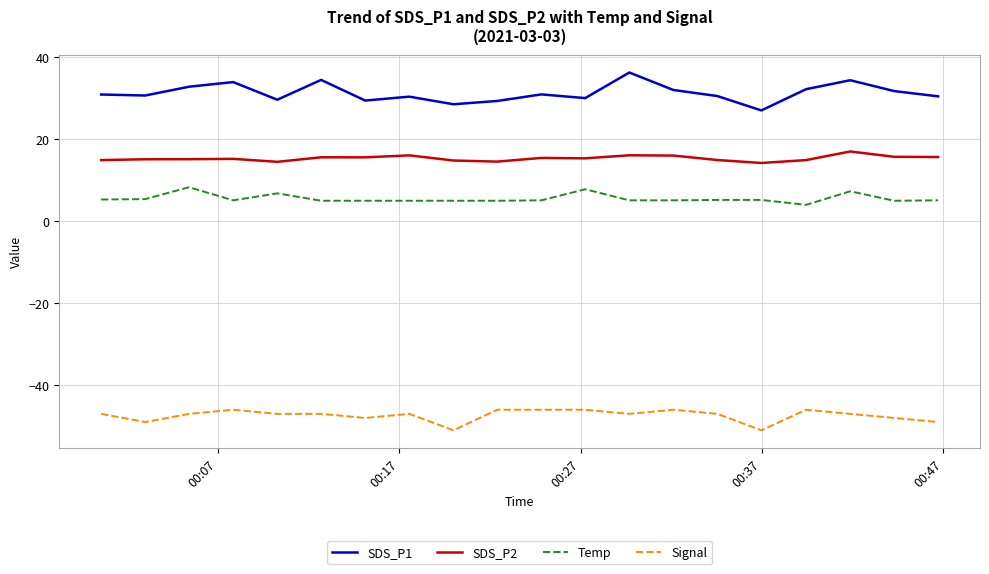

True or false: SDS_P1 and SDS_P2 cross at least once.

False